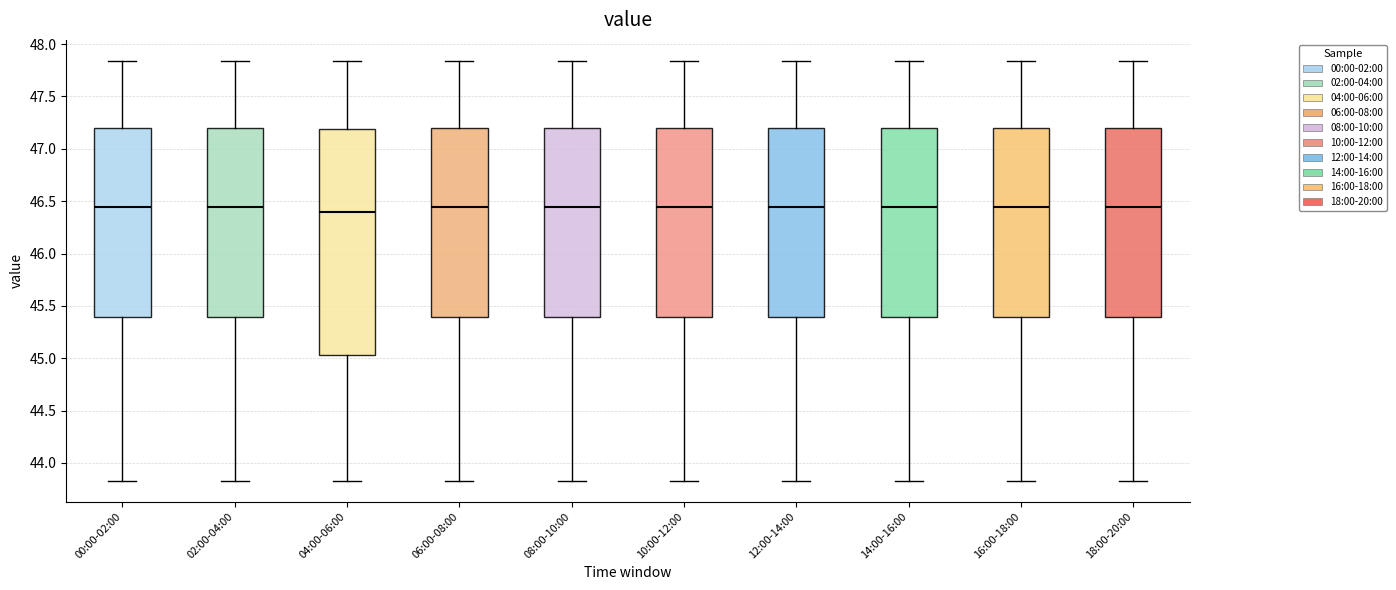

Where does the median line of the box for 12:00-14:00 sit on the y-axis? The values are not printed on the chart, so give them approximately, as read against the axis.

46.45